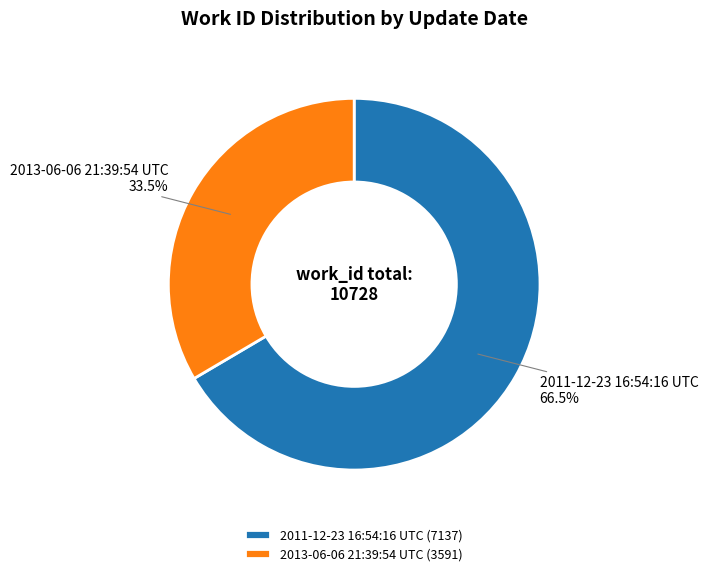

To the nearest percent, what is the difference between the largest and smallest slice percentages?

33%